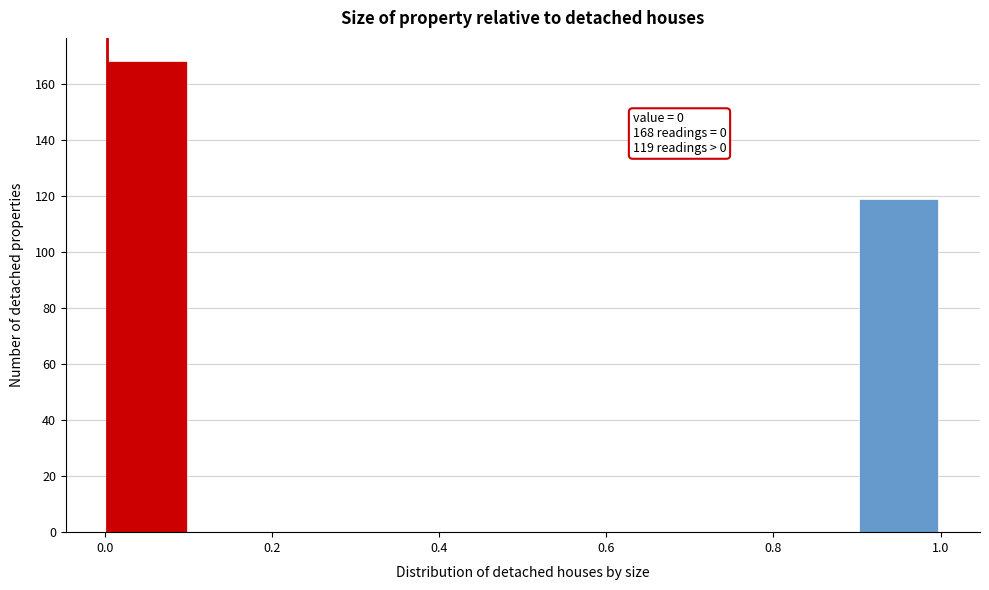

Over which range of the x-axis is the bar tallest?

0.0 to 0.1